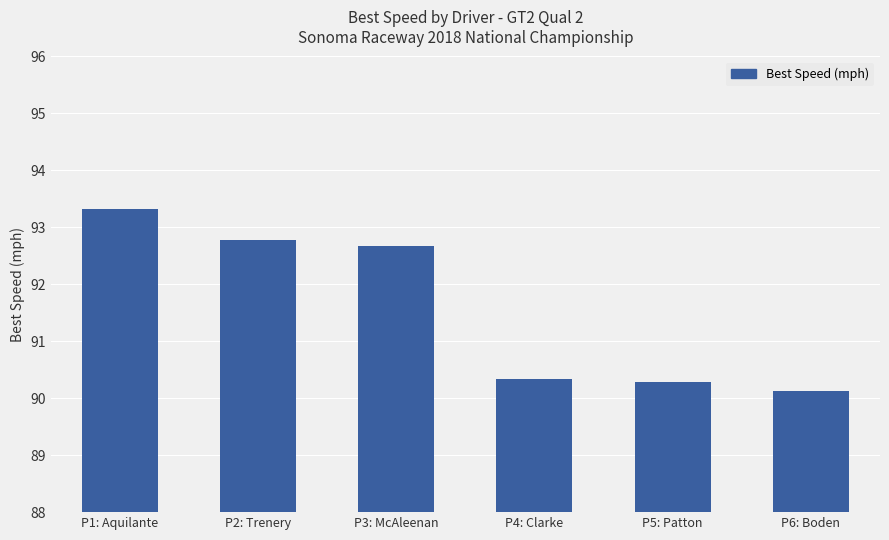

Reading right to left, list all the values displayed in this chart.

90.1	90.3	90.3	92.7	92.8	93.3